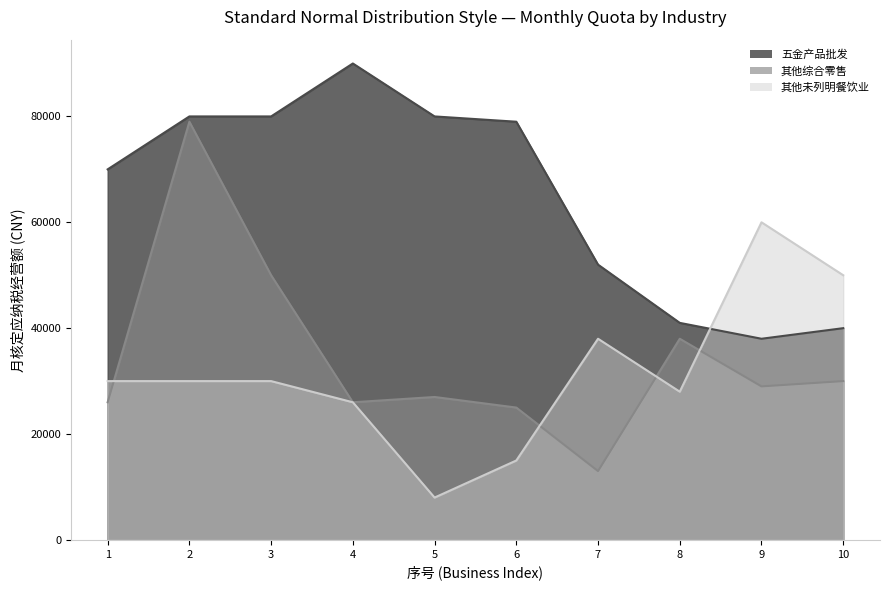

True or false: 其他综合零售 and 五金产品批发 cross at least once.

False